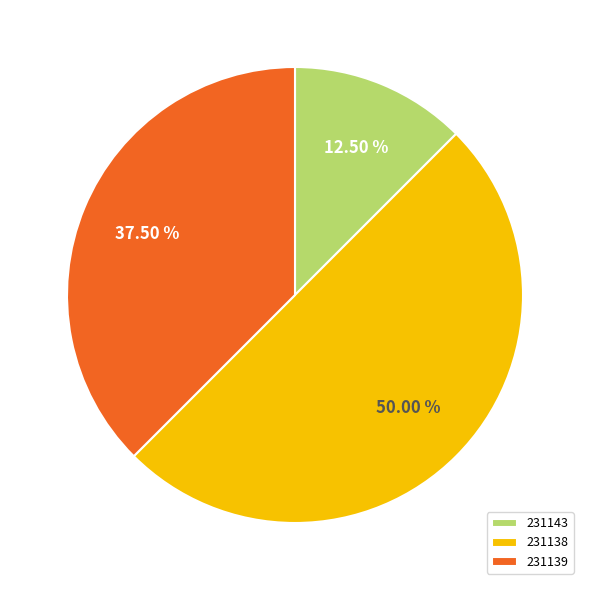

Which category has the smallest portion of the pie?

231143